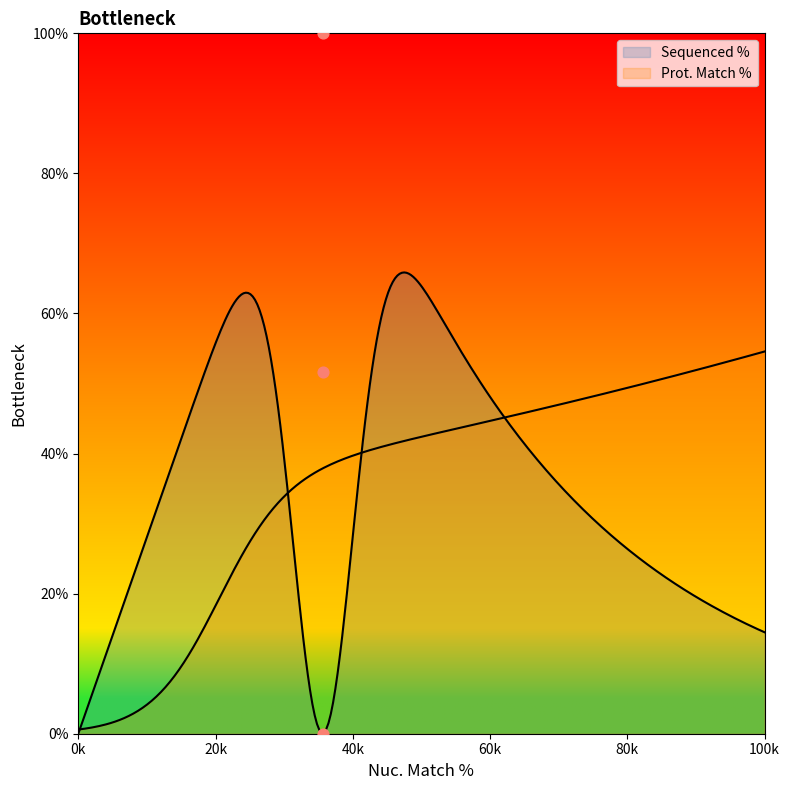

Between 35.6 and 35.6, which is larger?

35.6